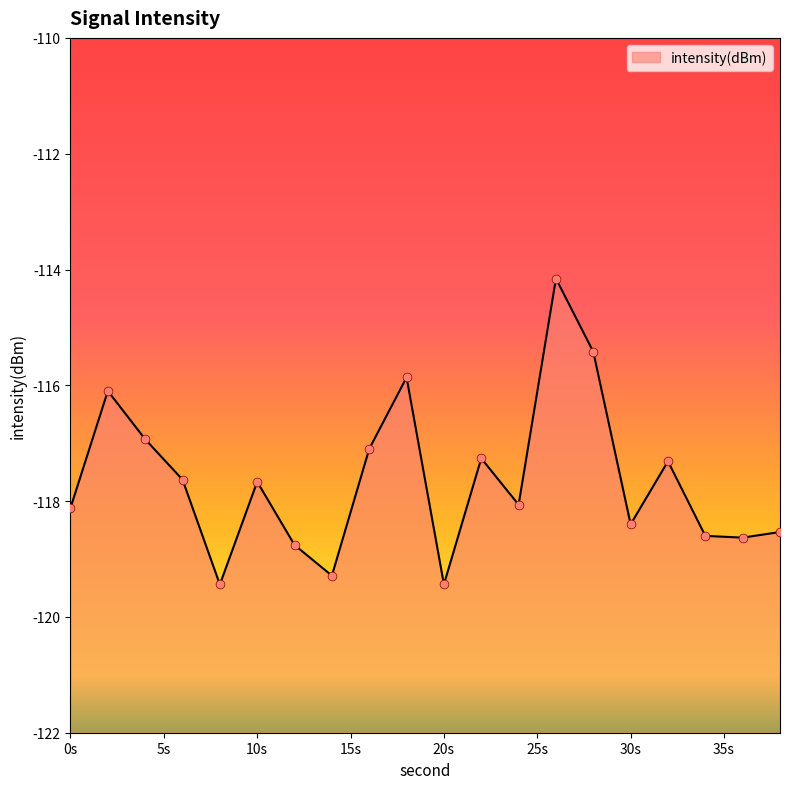

What is the change in value from 0 to 6?

+0.5